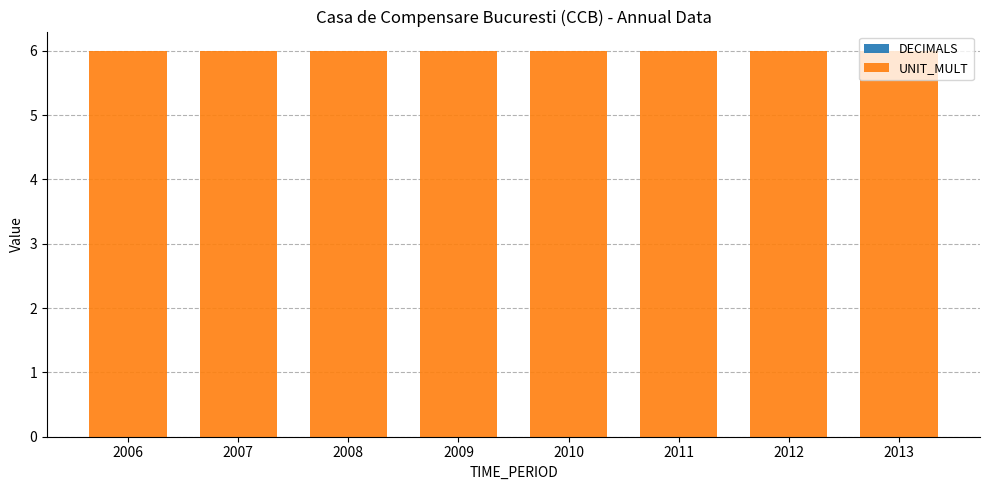

What are all the series names shown in the legend?

DECIMALS, UNIT_MULT